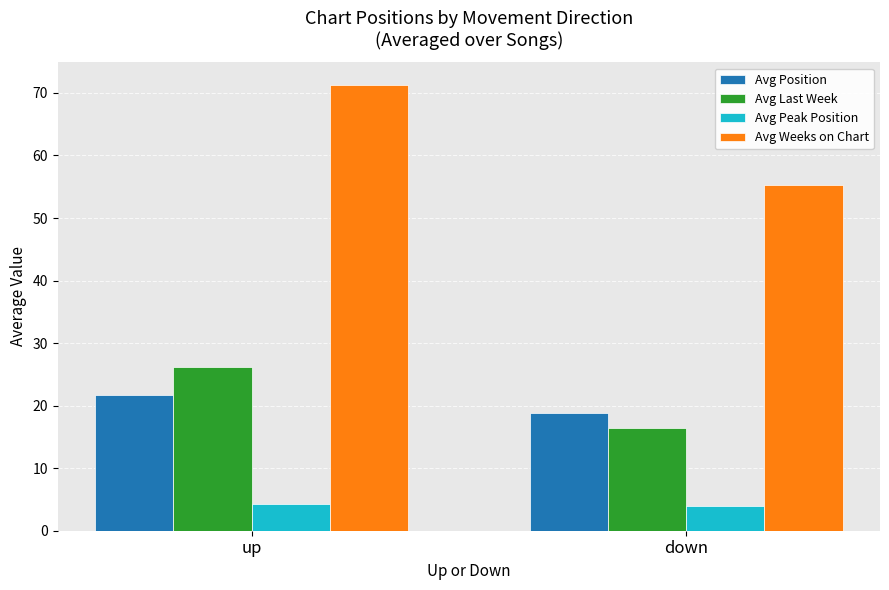

What is the total value across all series at up?

123.4